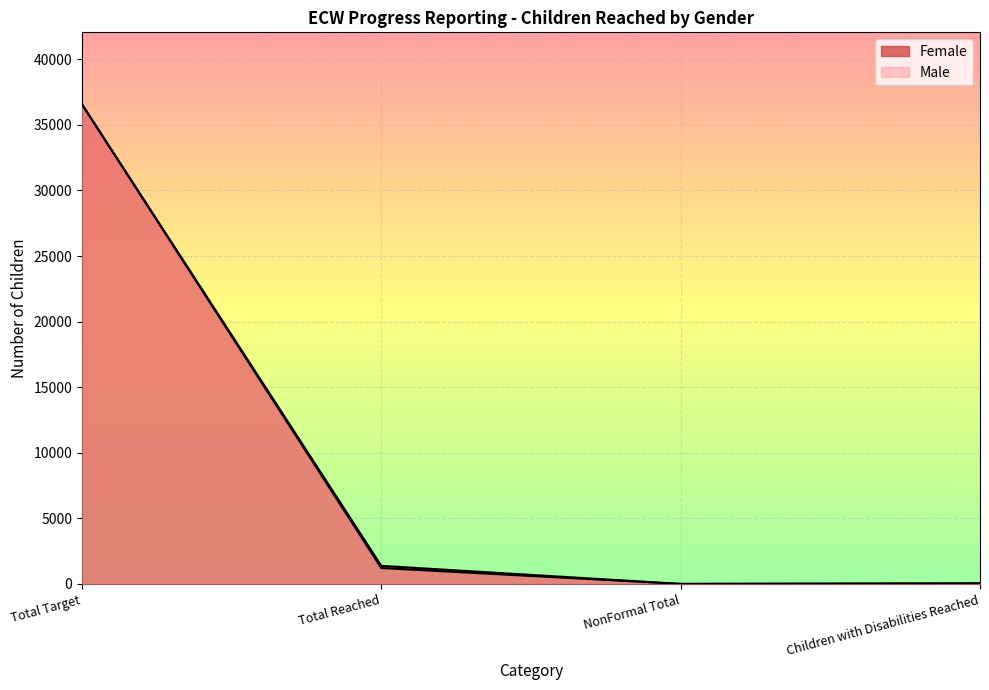

Reading left to right, transcribe all the data shown in this chart.

Female: Total Target=36568	Total Reached=1377	NonFormal Total=0	Children with Disabilities Reached=41
Male: Total Target=36568	Total Reached=1210	NonFormal Total=0	Children with Disabilities Reached=36